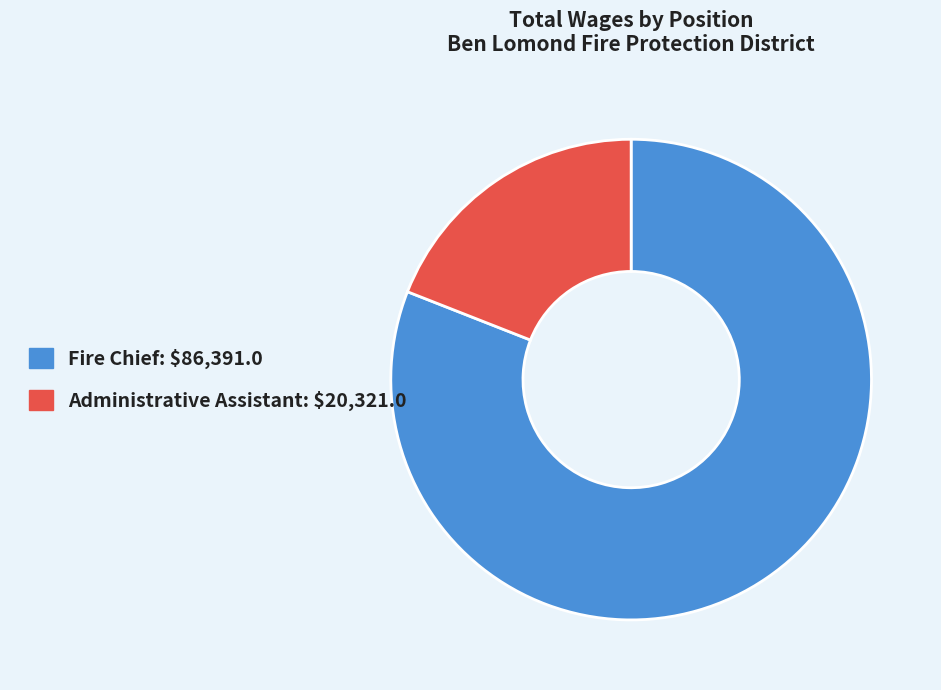

Which has a higher value, Administrative Assistant or Fire Chief?

Fire Chief